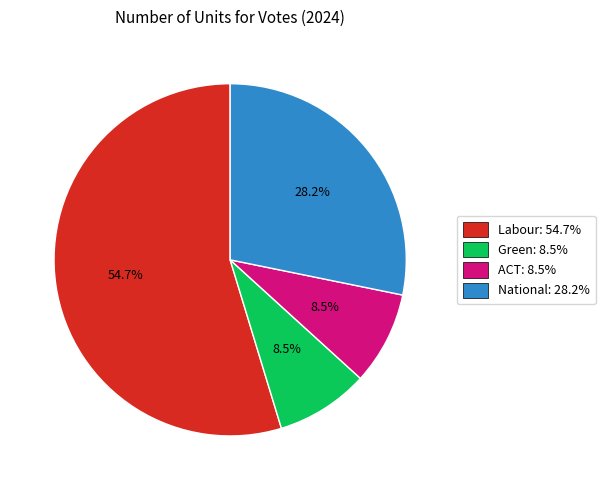

What portion of the pie excludes ACT: 8.5%?

91.5%